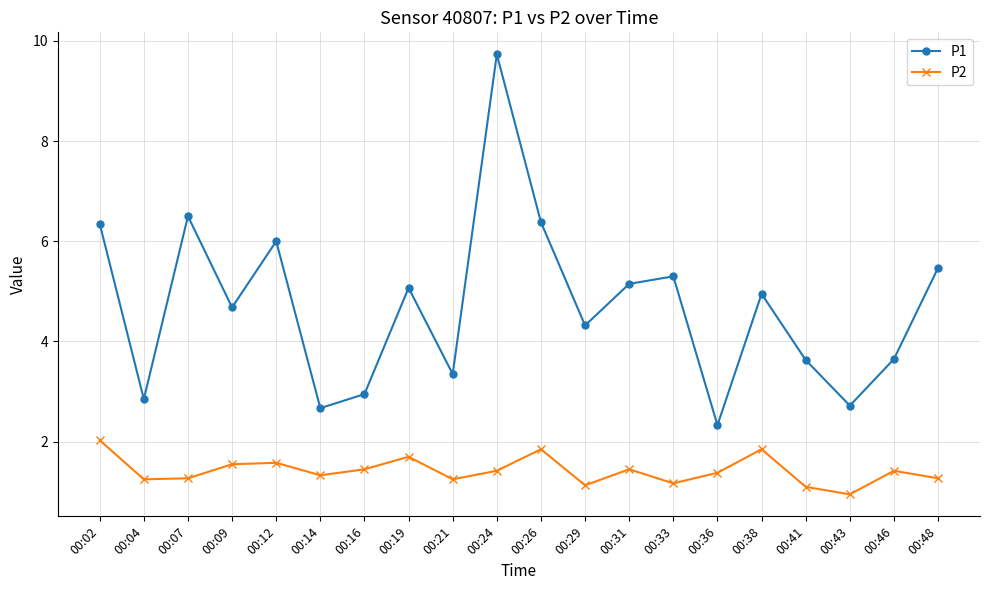

What is the total value across all series at 00:04?

4.1